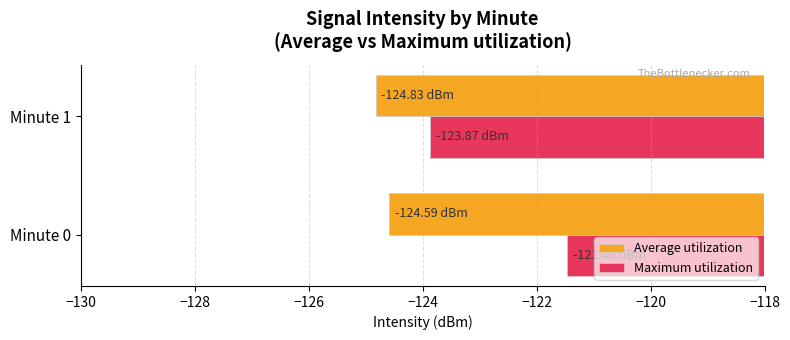

Is the value of Maximum utilization at Minute 1 greater than the value of Average utilization at Minute 0?

Yes